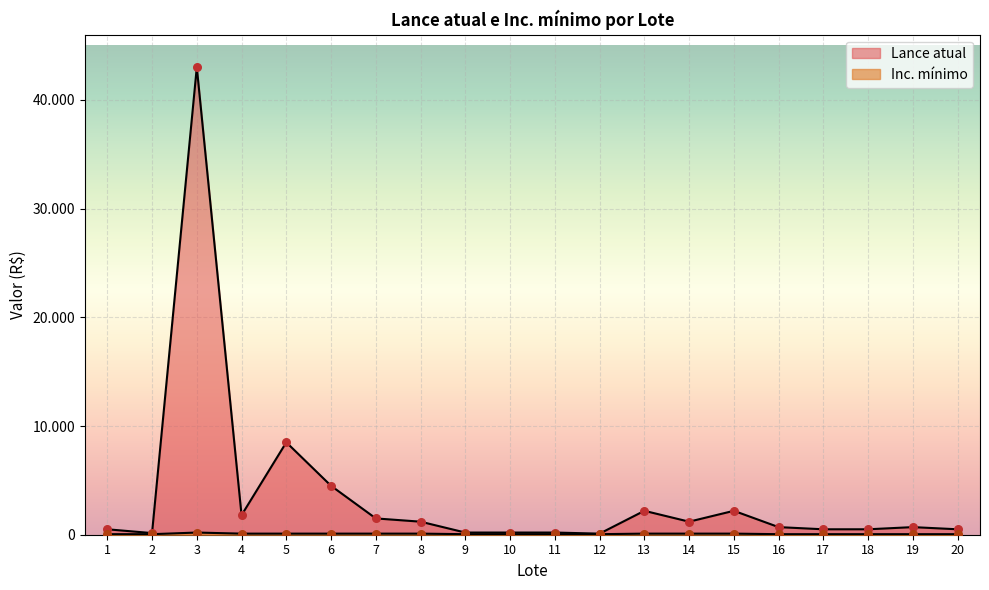

Which series has the largest total across all categories?

Lance atual